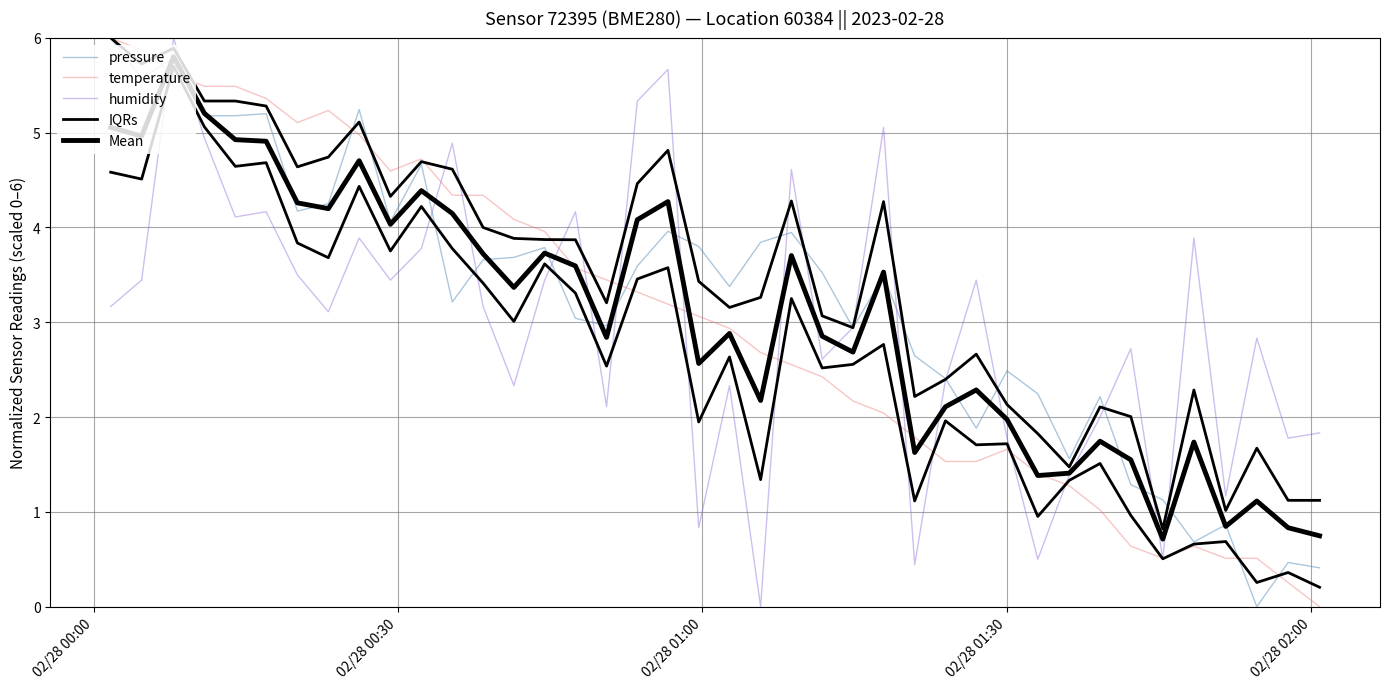

List the series in order of their peak value, highest first.

pressure, temperature, humidity, IQRs, Mean